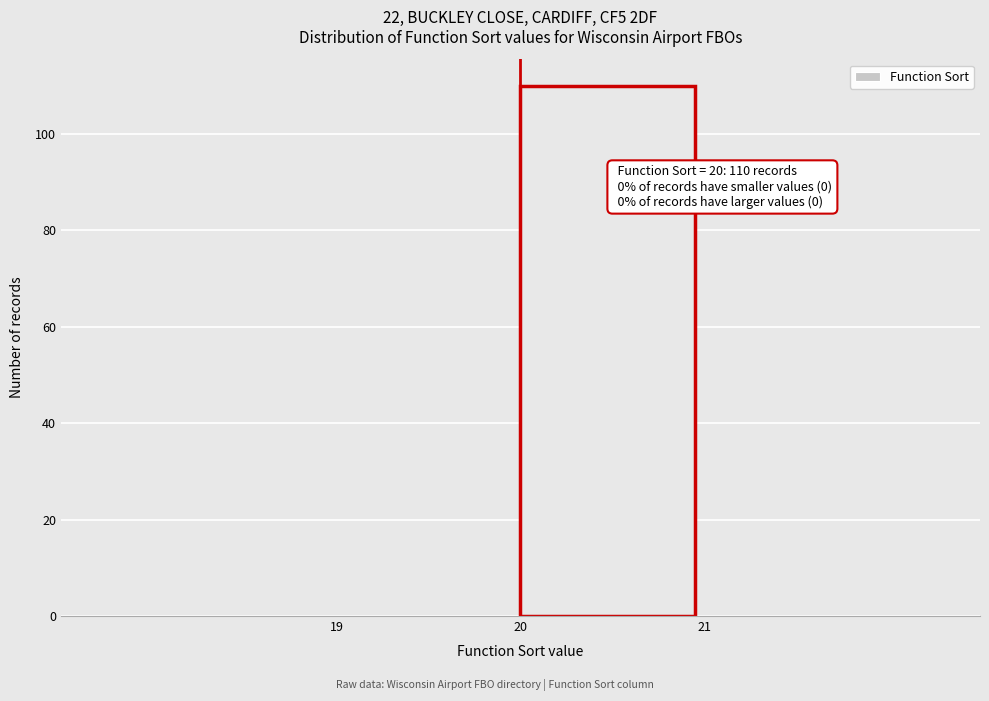

Over which range of the x-axis is the bar tallest?

20 to 21